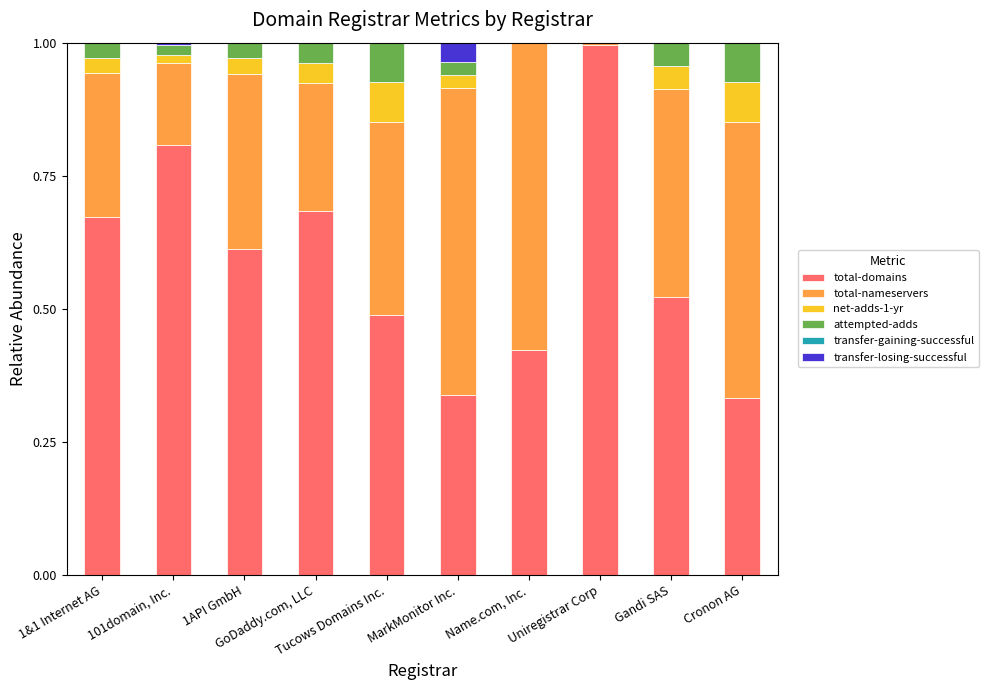

How many data points does each series have?

10